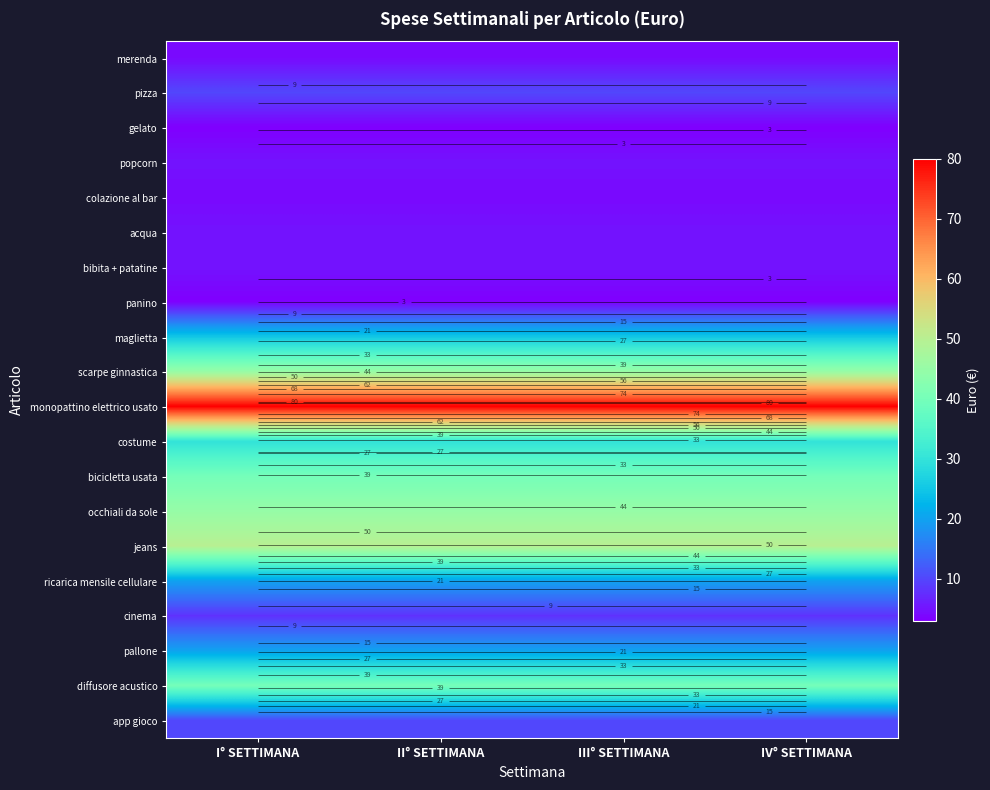

Rank the series by their maximum value, from lowest to highest.

gelato, panino, merenda, colazione al bar, popcorn, acqua, bibita + patatine, cinema, pizza, app gioco, ricarica mensile cellulare, pallone, maglietta, costume, bicicletta usata, diffusore acustico, scarpe ginnastica, occhiali da sole, jeans, monopattino elettrico usato